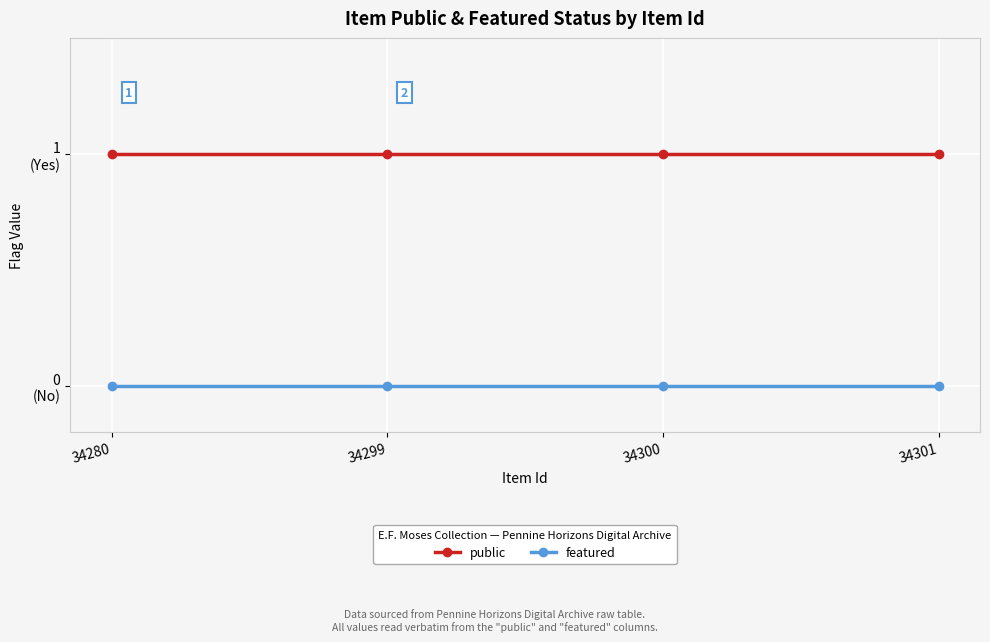

What are all the series names shown in the legend?

public, featured